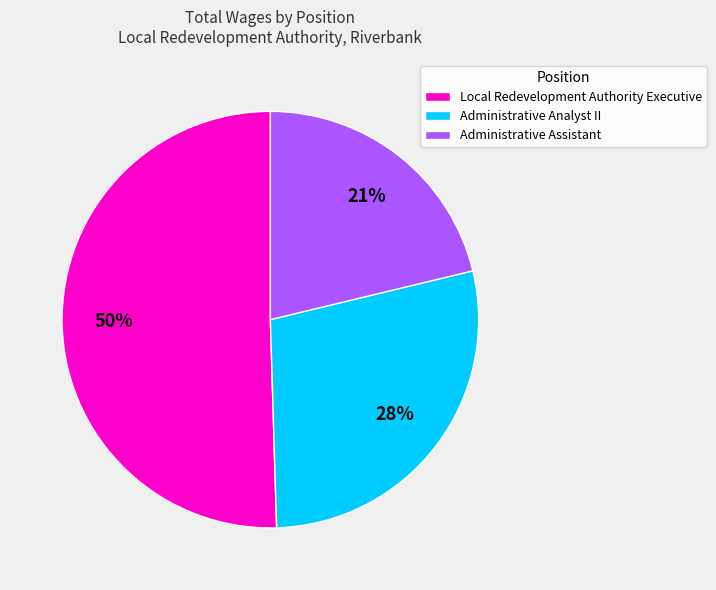

What is the majority slice?

Local Redevelopment Authority Executive